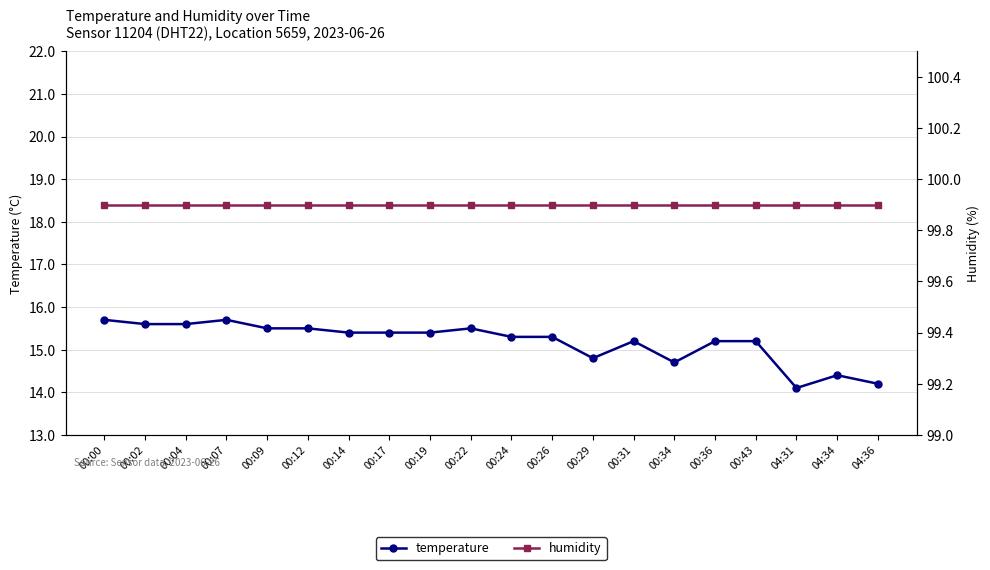

Is this an area chart (filled region under the line)?

No